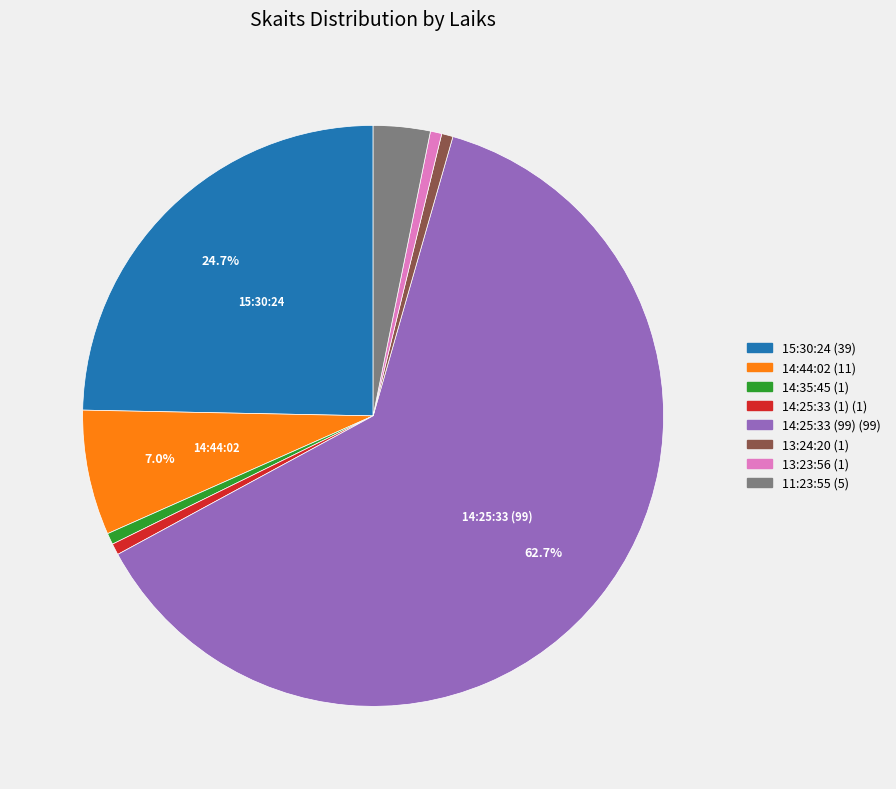

Is there a majority slice in this chart?

Yes